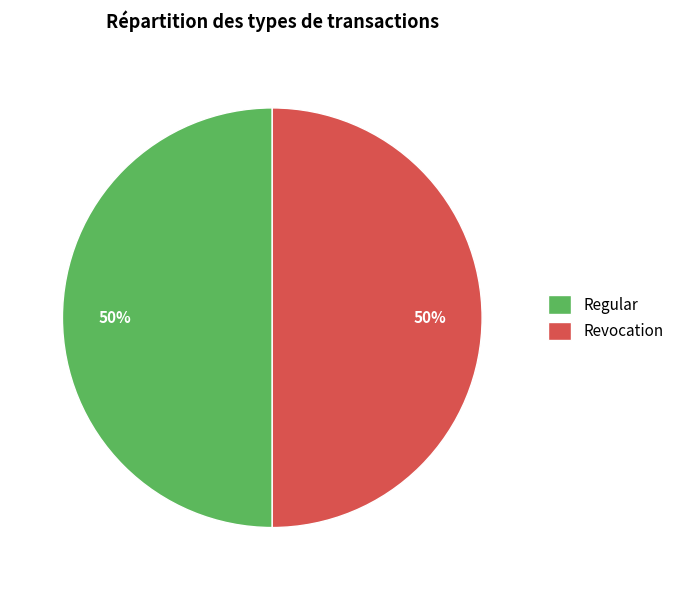

To the nearest percent, what percentage of the pie is Revocation?

50%